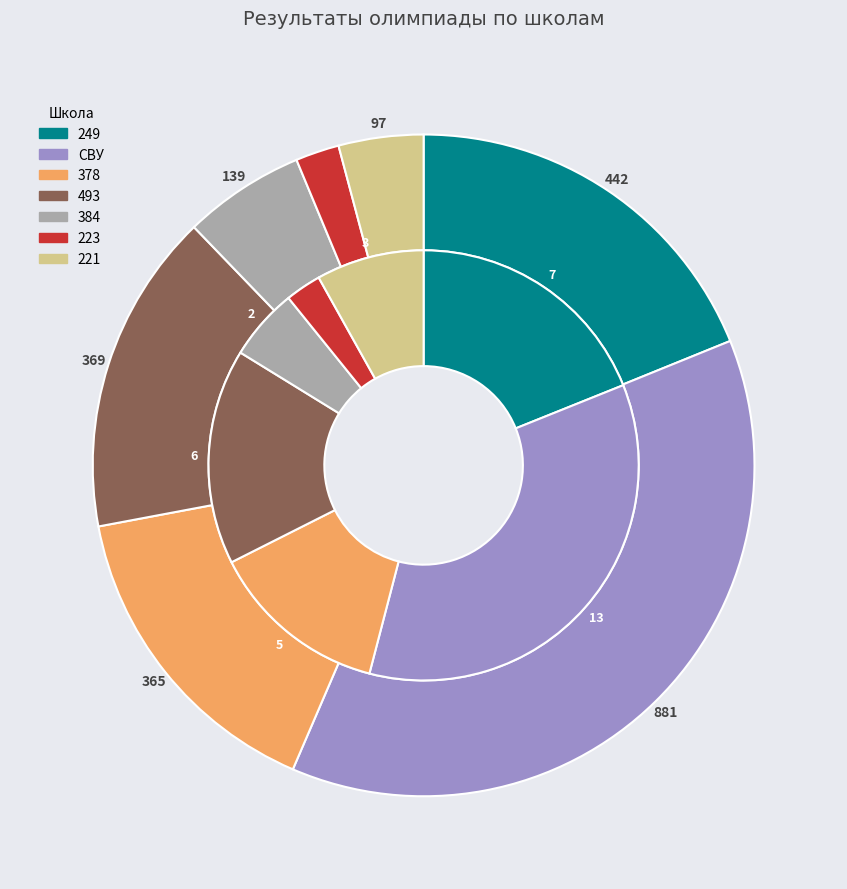

How many slices are in this pie chart?

7